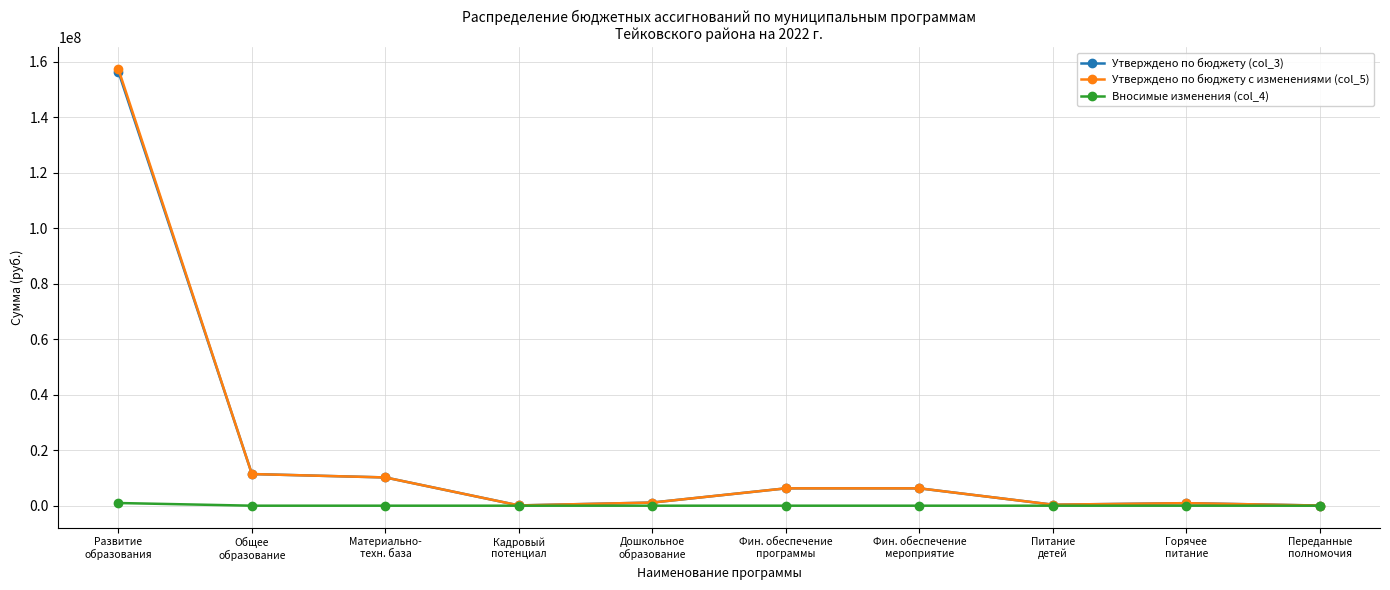

Which series has the widest spread of values?

Утверждено по бюджету с изменениями (col_5)